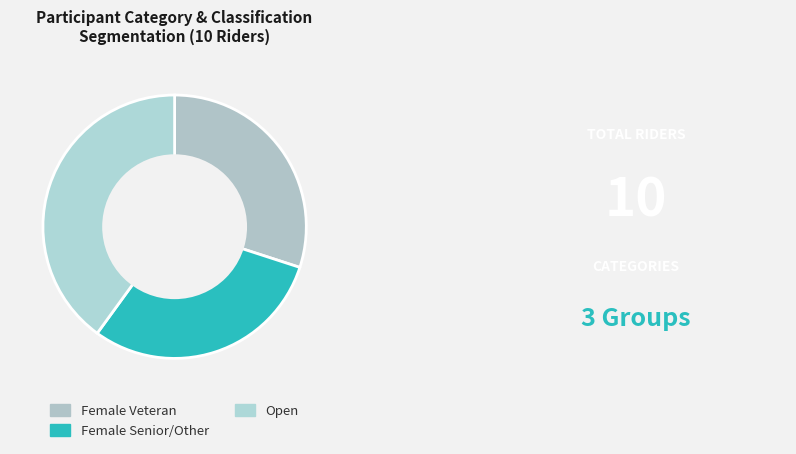

What percentage do Female Veteran and Open together represent?

70.0%